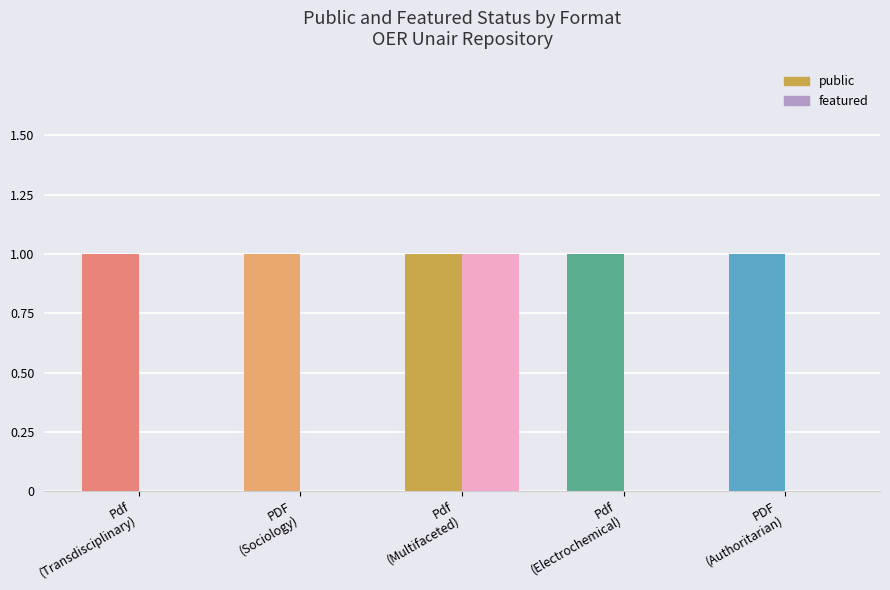

Between PDF and Pdf, which is larger?

PDF